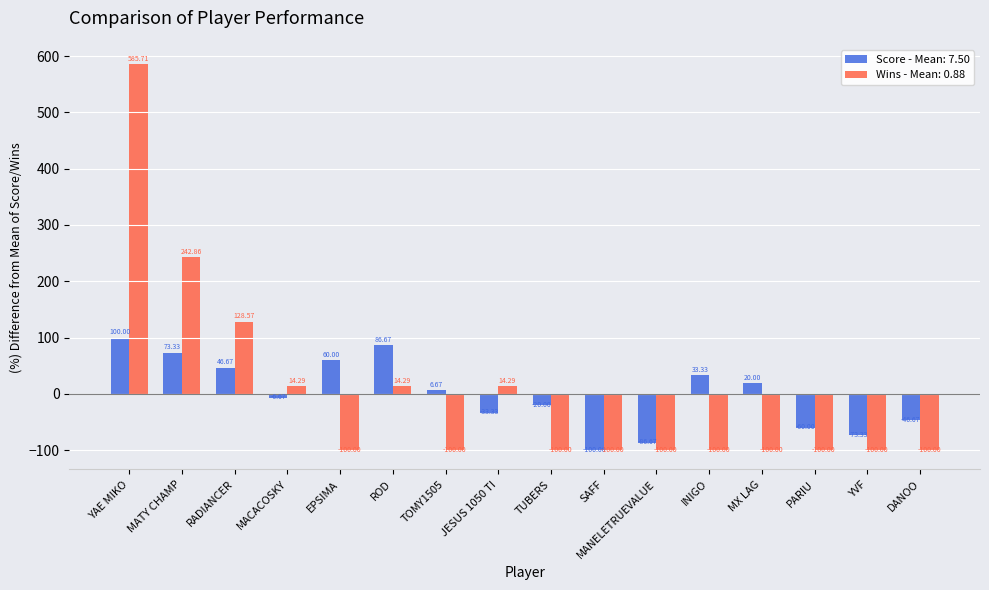

What is the spread (max minus min) of values at YVF?

26.7